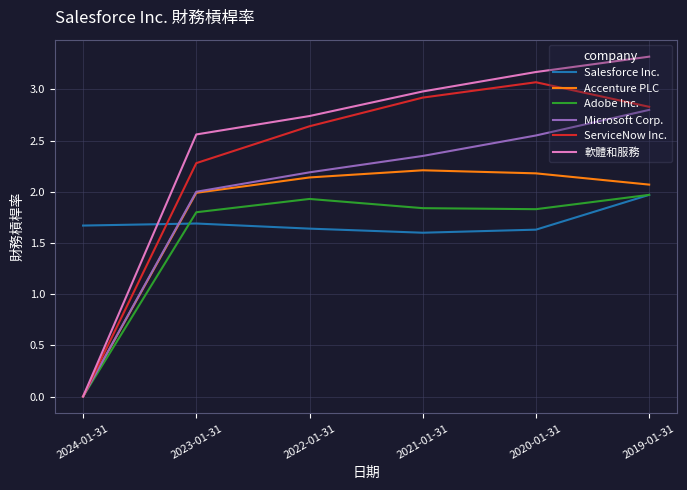

What is the sum of all ServiceNow Inc. values?

13.7